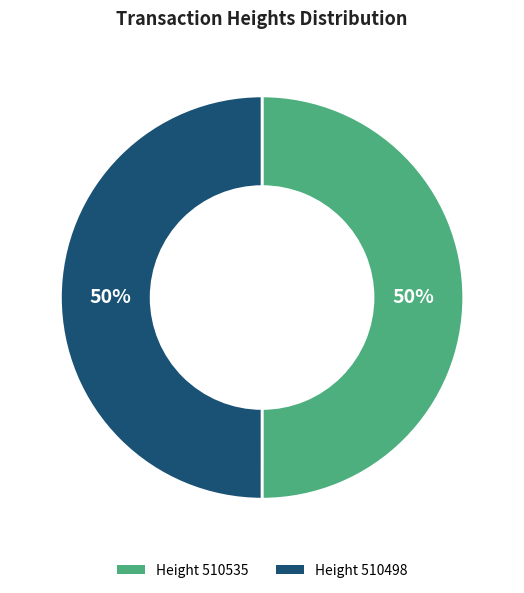

To the nearest percent, what is the average slice percentage?

50%